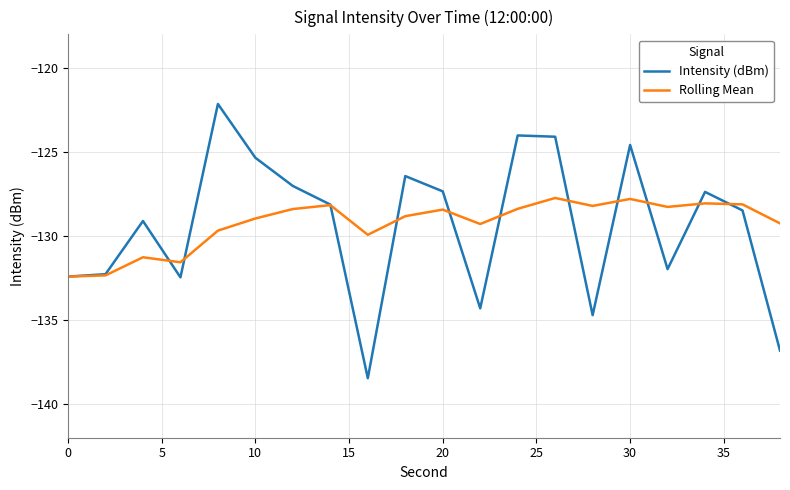

Which series has the largest range (max minus min)?

Intensity (dBm)